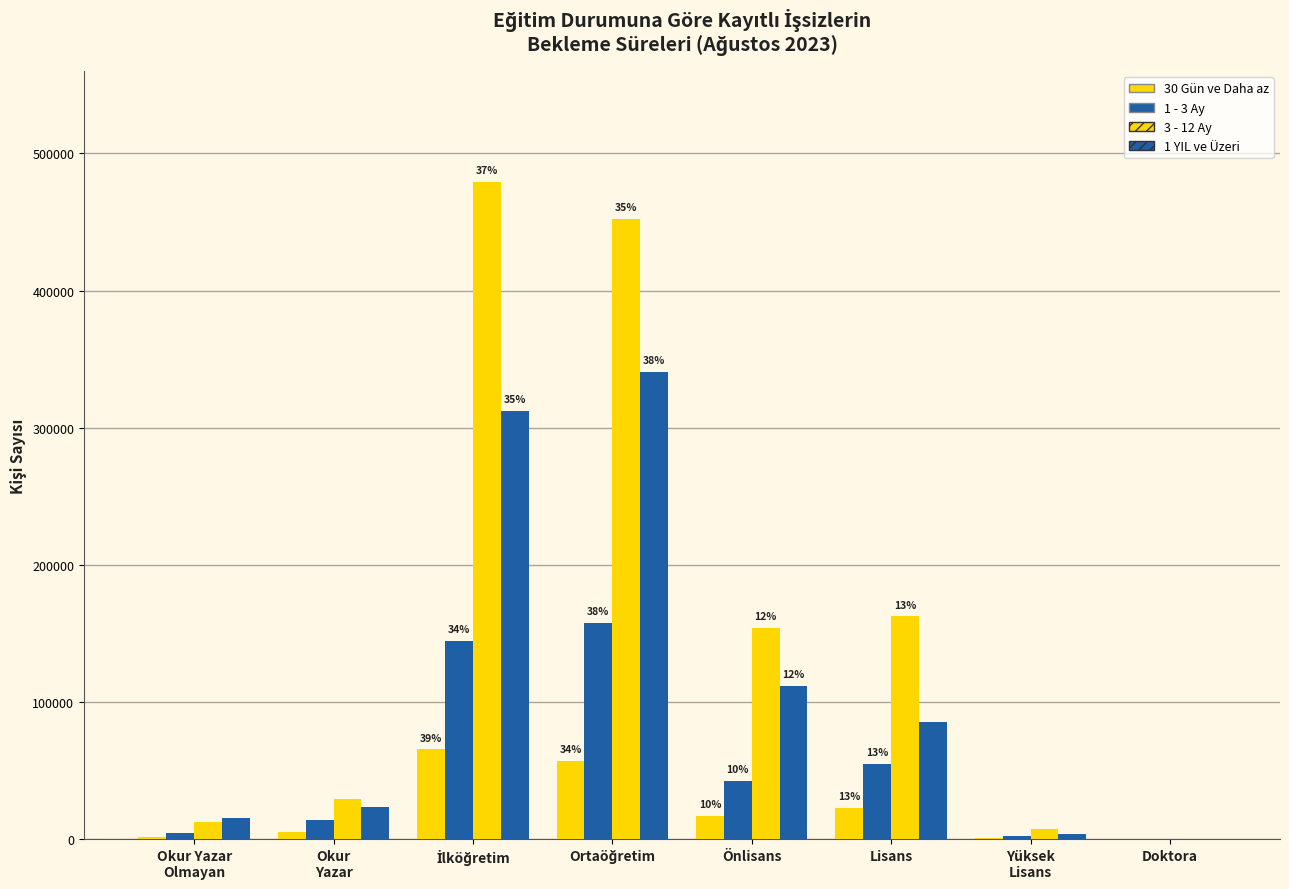

Rank the series at İlköğretim from highest to lowest value.

3 - 12 Ay, 1 YIL ve Üzeri, 1 - 3 Ay, 30 Gün ve Daha az